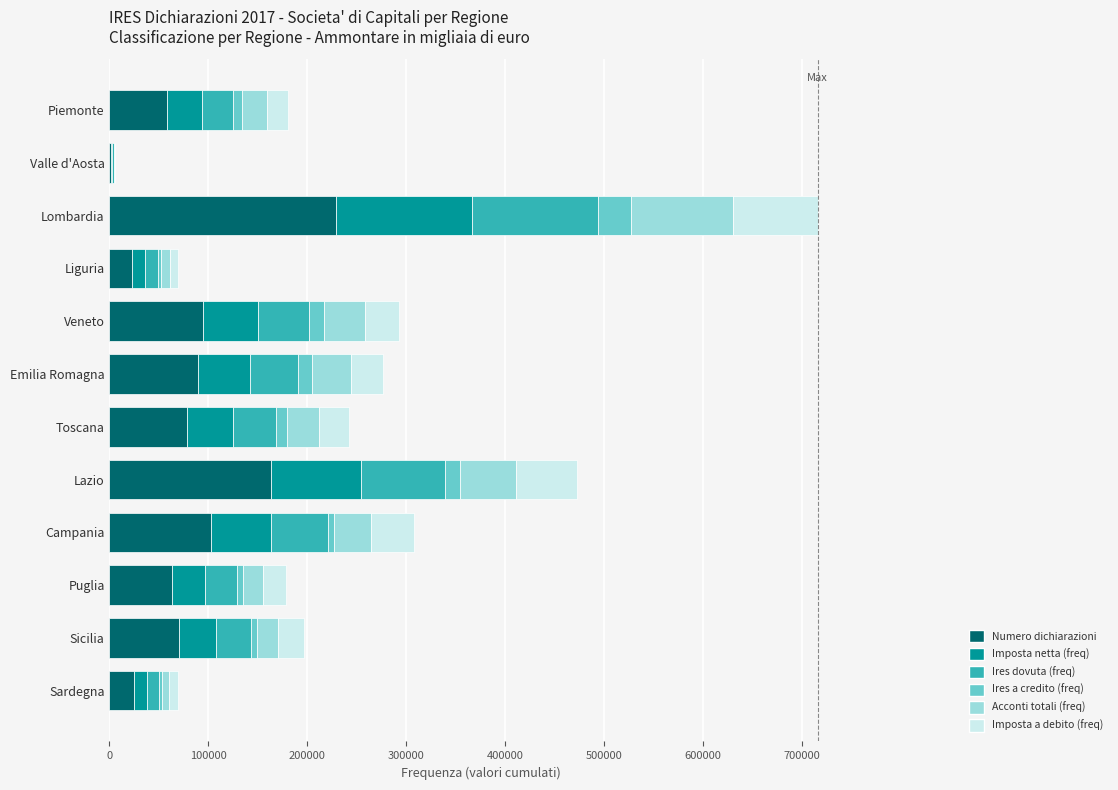

The value of Numero dichiarazioni at Emilia Romagna is 153418. True or false?

False